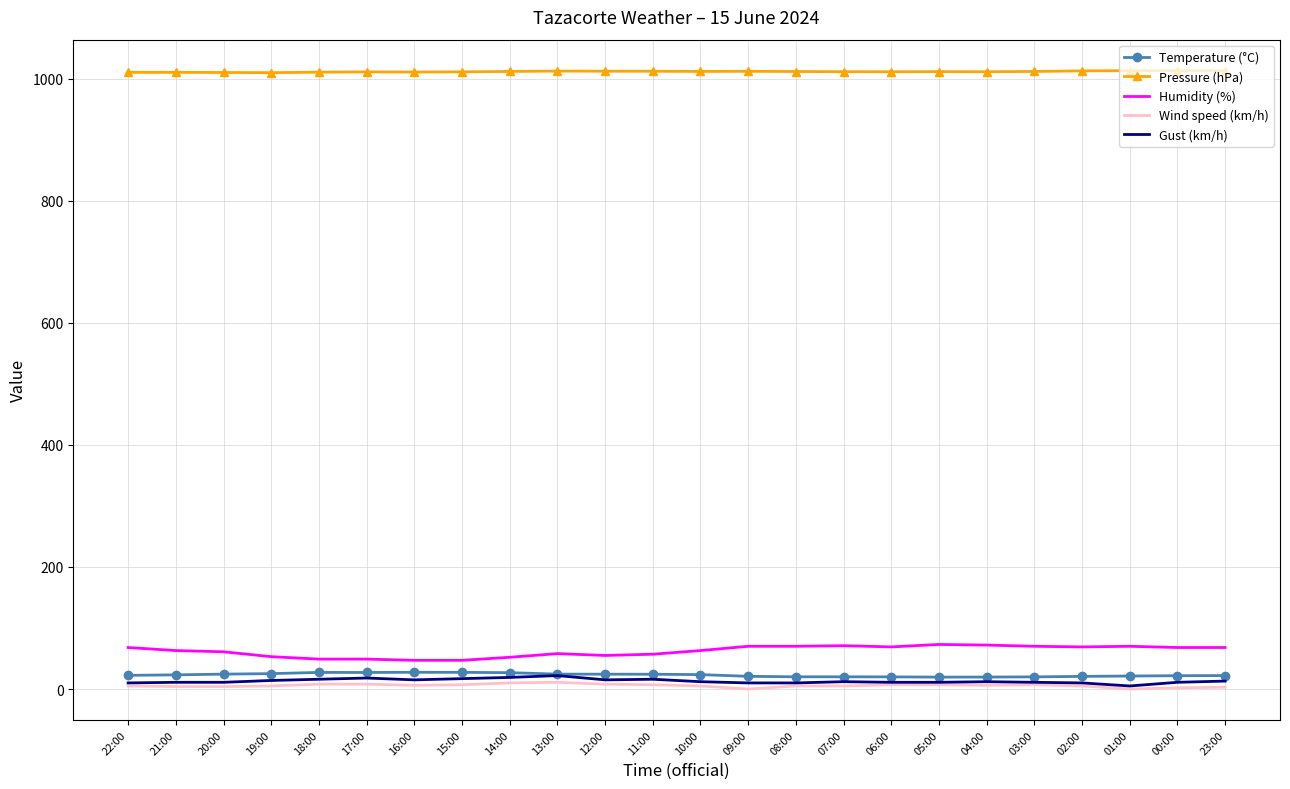

True or false: Humidity (%) and Wind speed (km/h) cross at least once.

False